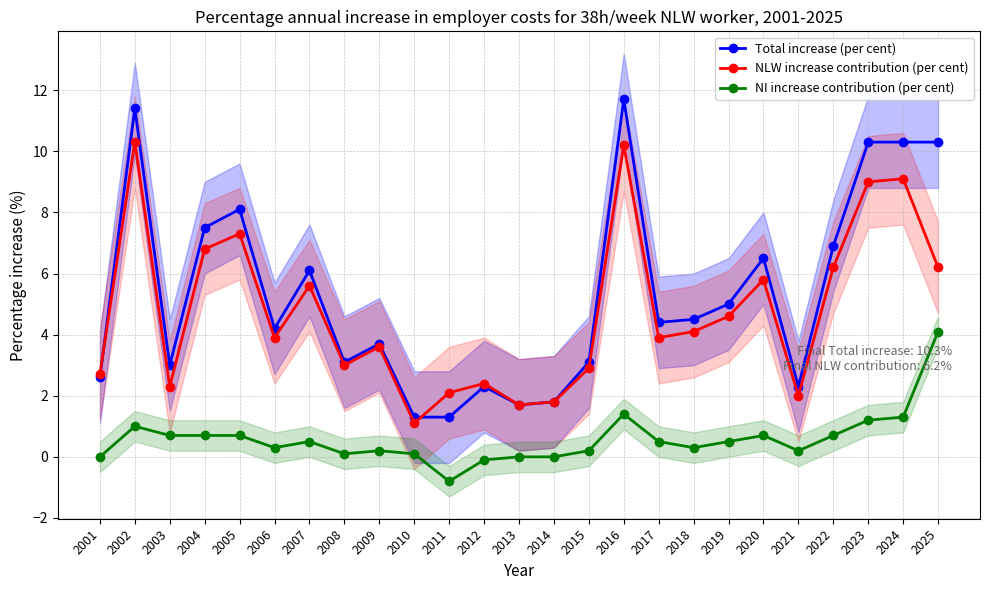

How many values in the NI increase contribution (per cent) series exceed 0?

20